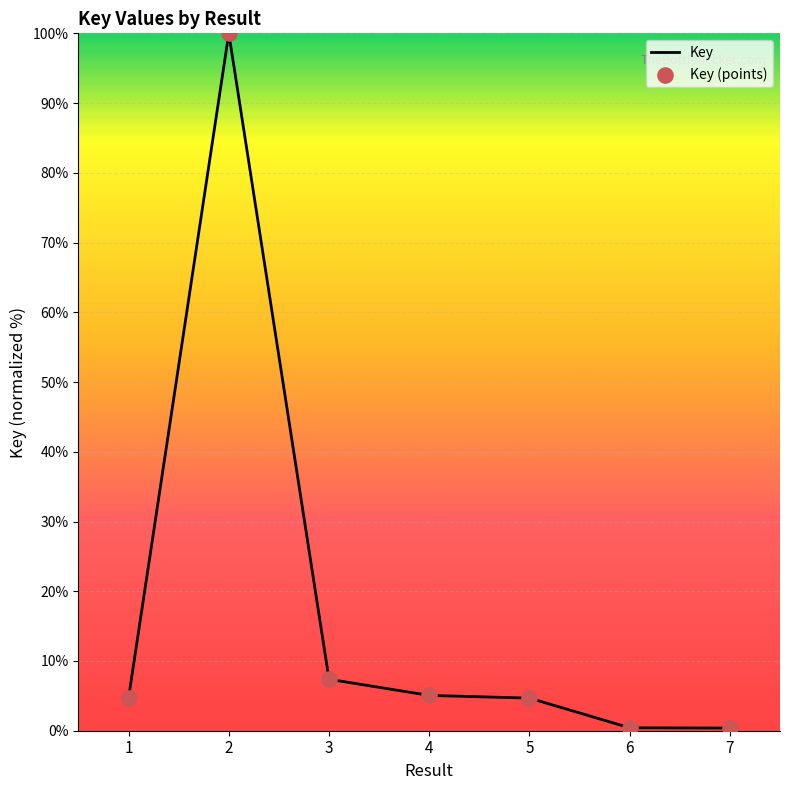

What is the ratio of the value at 7 to the value at 3?

0.1